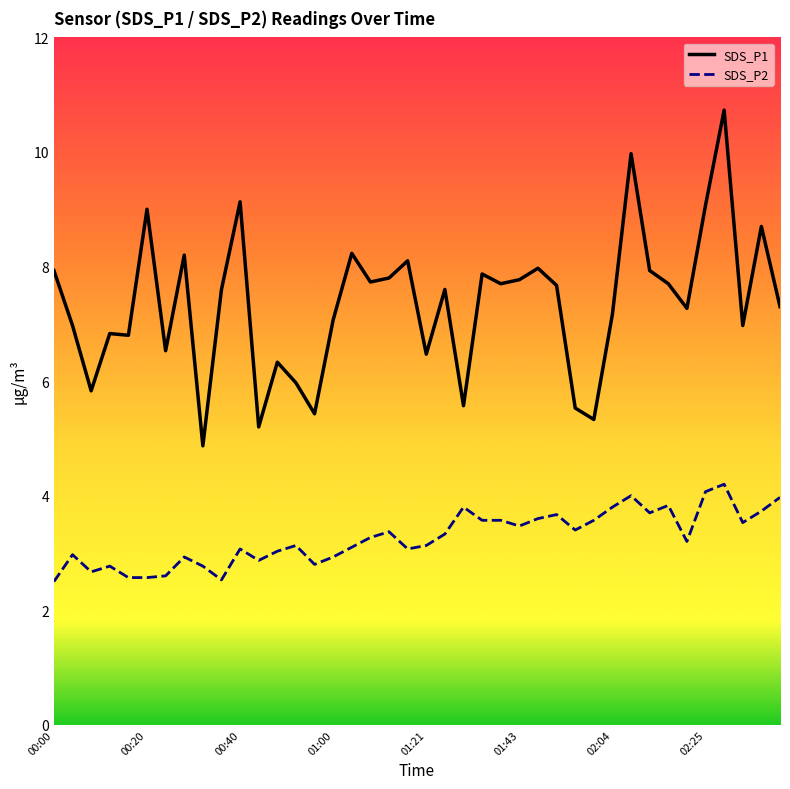

At how many categories does at least one series exceed 9?

4